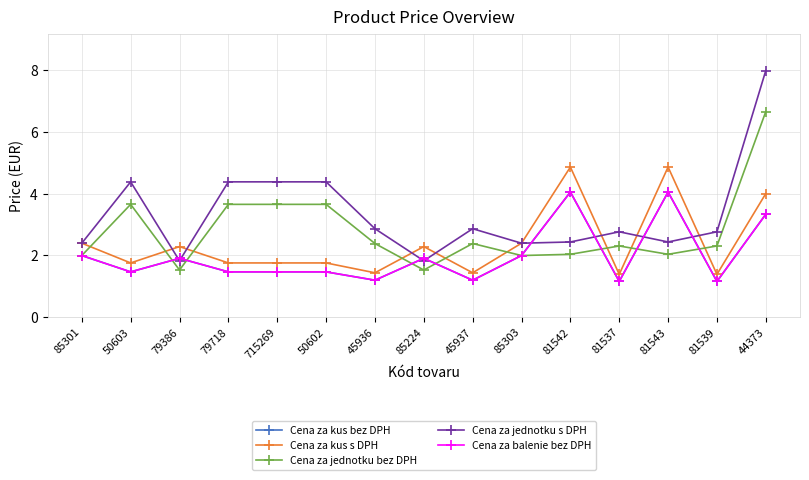

Is the value of Cena za kus bez DPH at 85224 greater than the value of Cena za jednotku bez DPH at 45937?

No